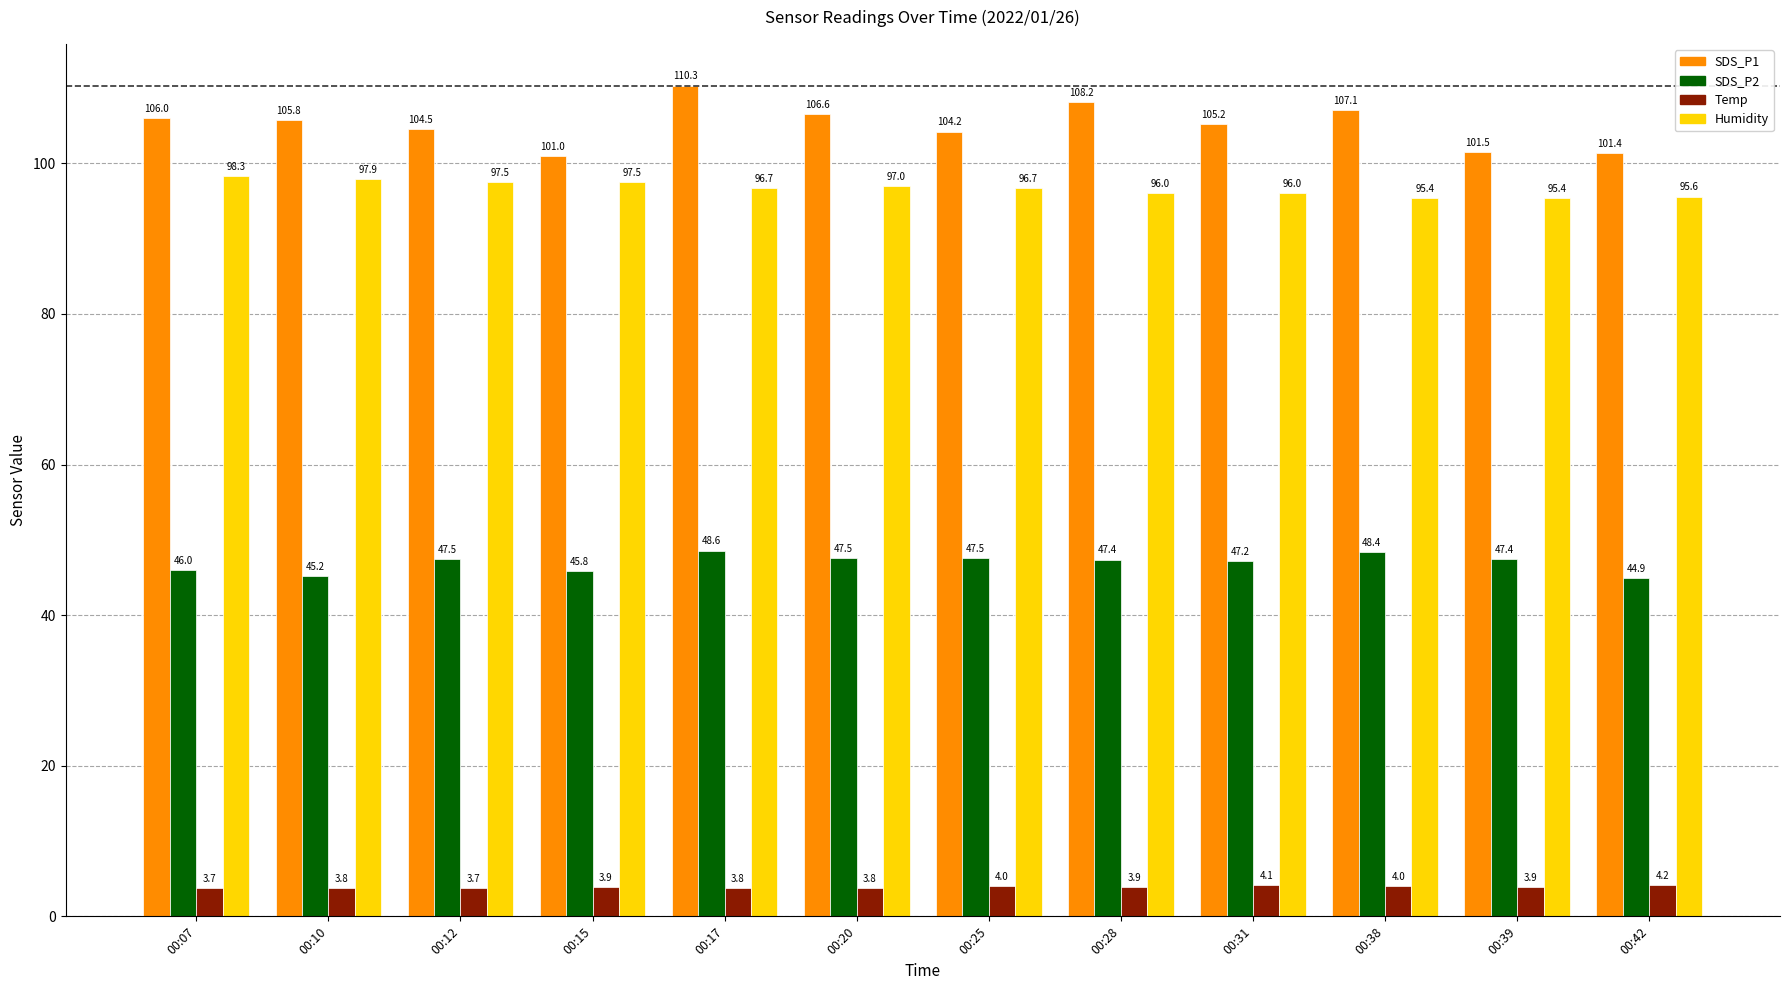

True or false: Humidity has a value of 33.8 at 00:42.

False